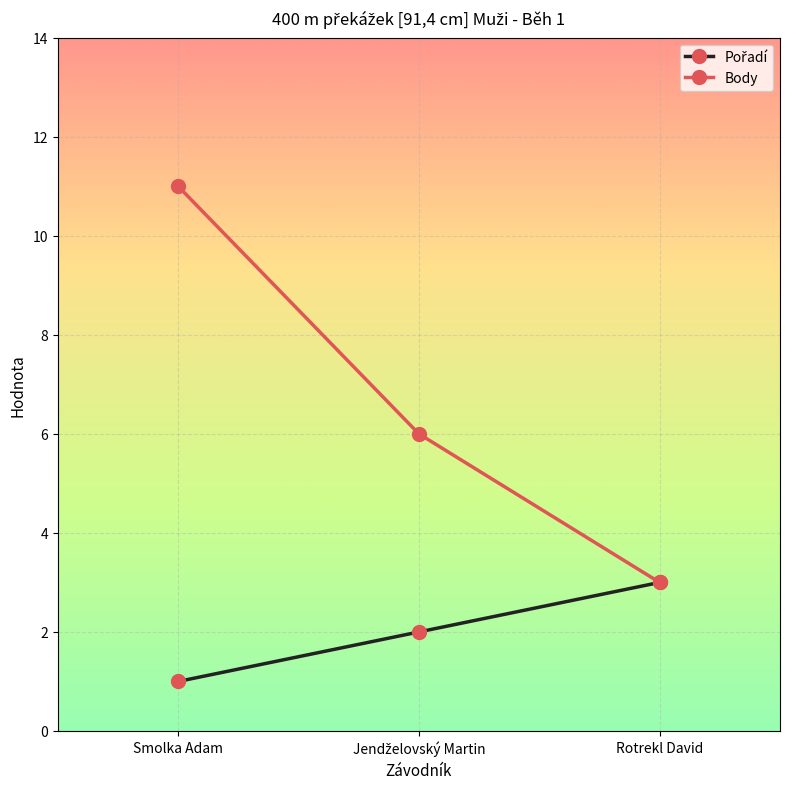

Which series has the largest total across all categories?

Body